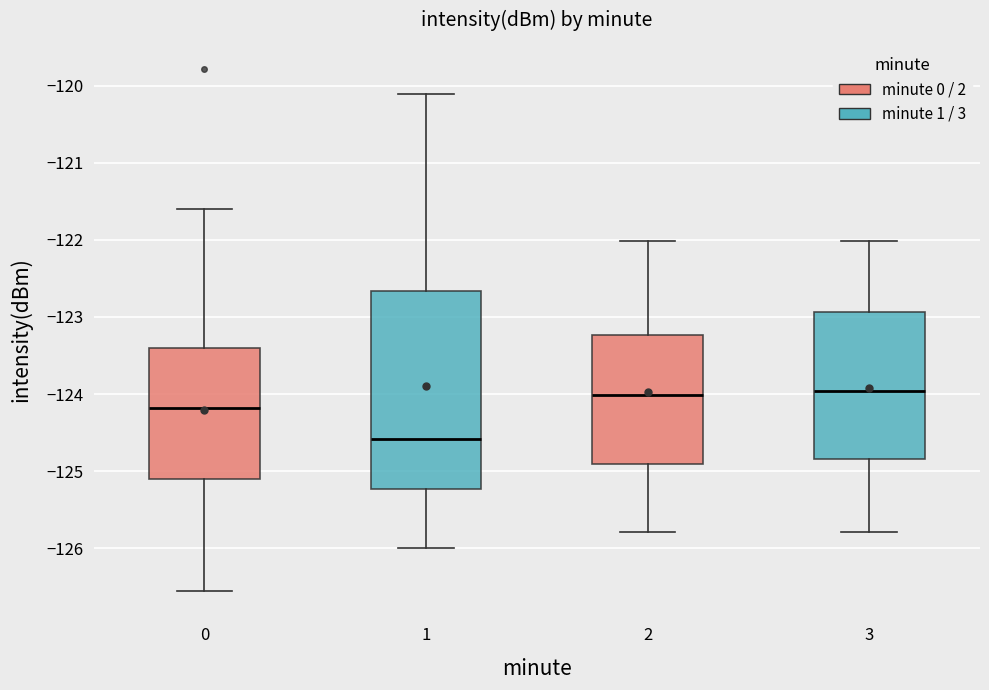

Where does the upper whisker of the box at x = 0 end on the y-axis? The values are not printed on the chart, so give them approximately, as read against the axis.

-121.6